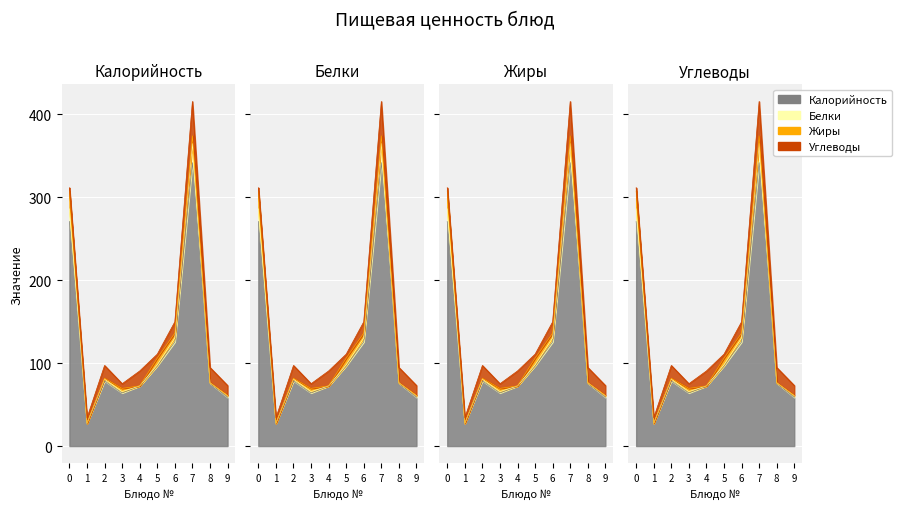

True or false: Калорийность and Белки cross at least once.

False